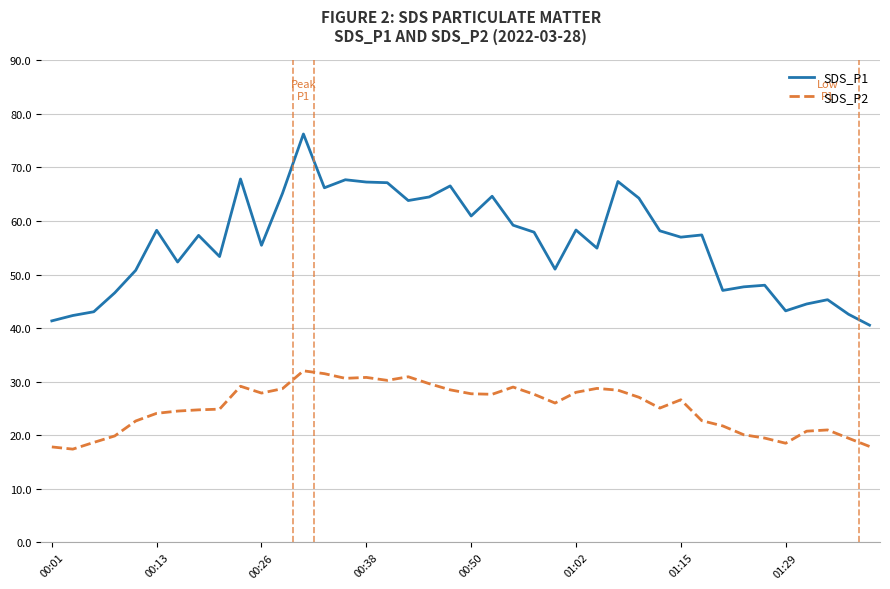

In SDS_P2, how many points are lower than both neighbors (excluding endpoints)?

8